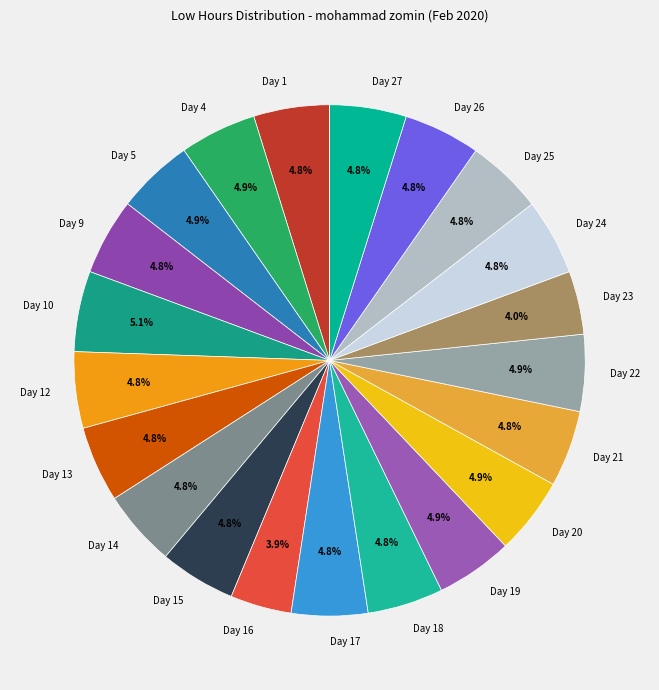

Does Day 16 represent more than half of the total?

No